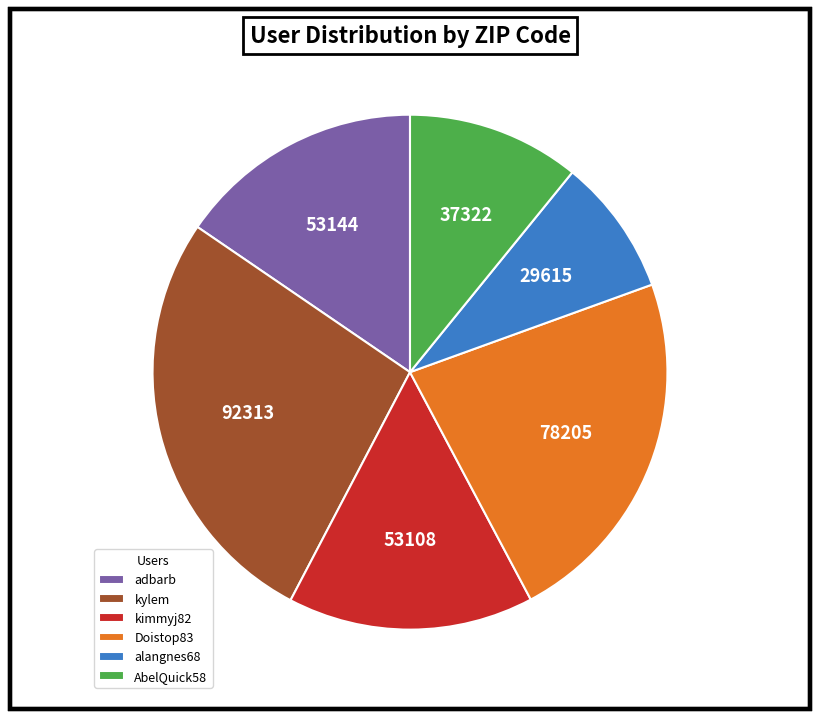

The Doistop83 slice represents 13% of the pie. True or false?

False